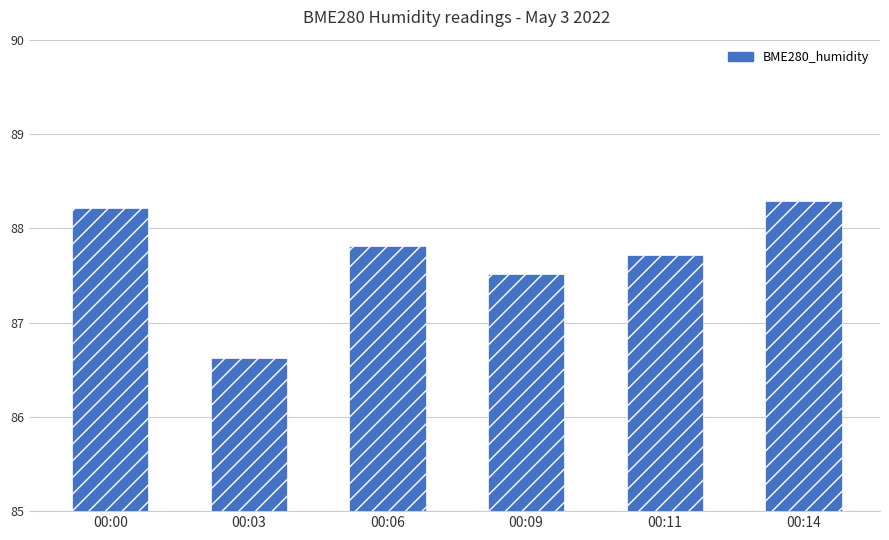

How many data points does each series have?

6